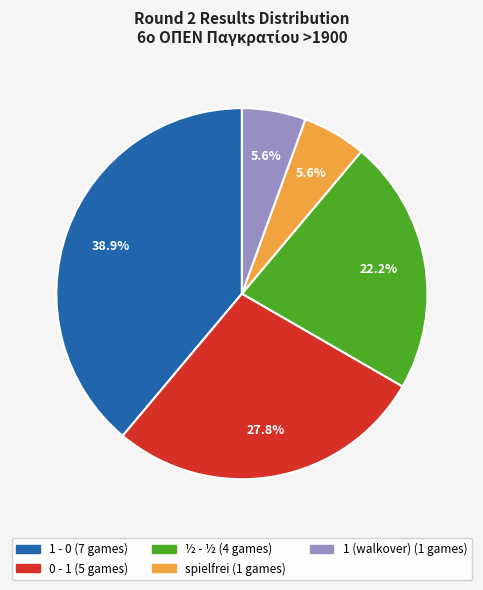

Is there a majority slice in this chart?

No